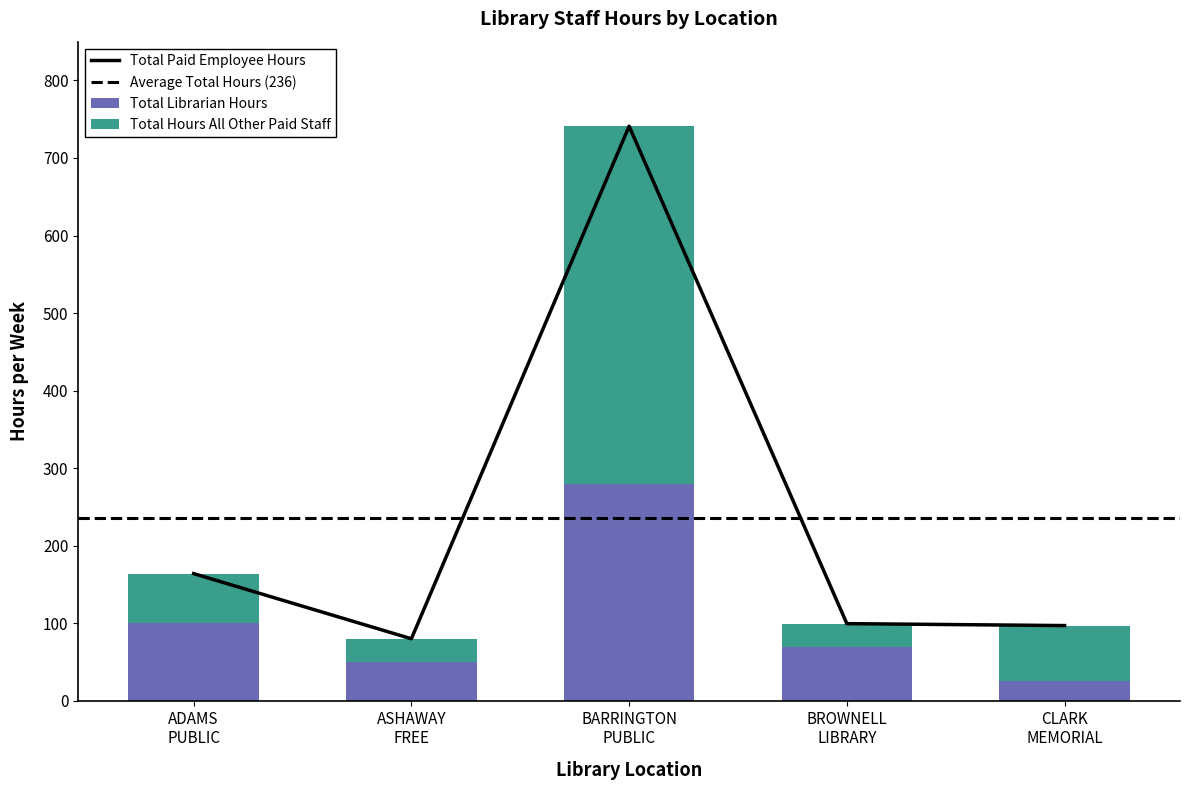

What is the difference between the maximum and minimum values in the Total Librarian Hours series?

255.0